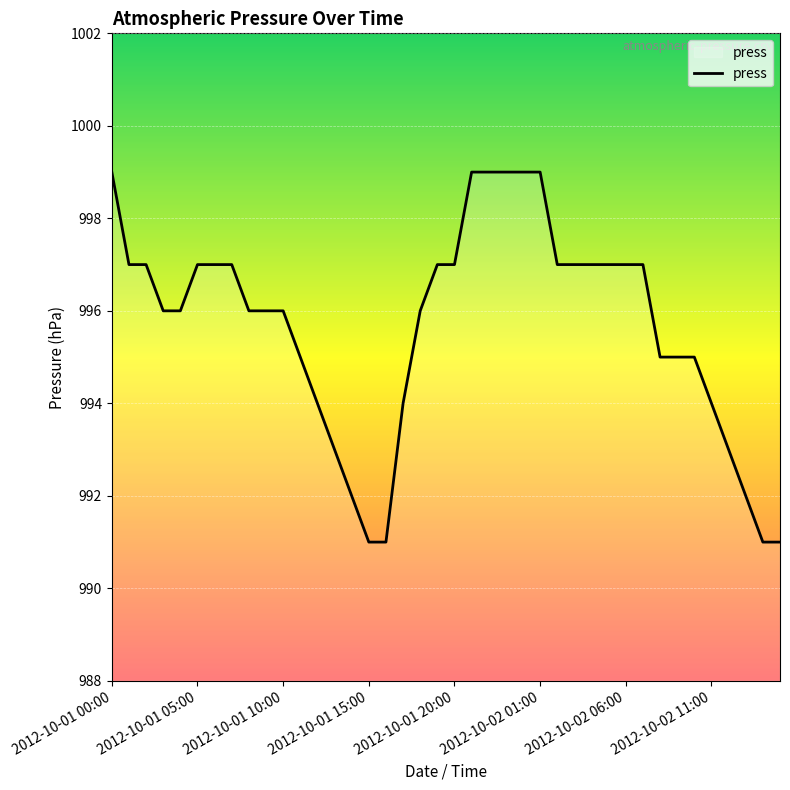

What is the greatest value displayed?

999